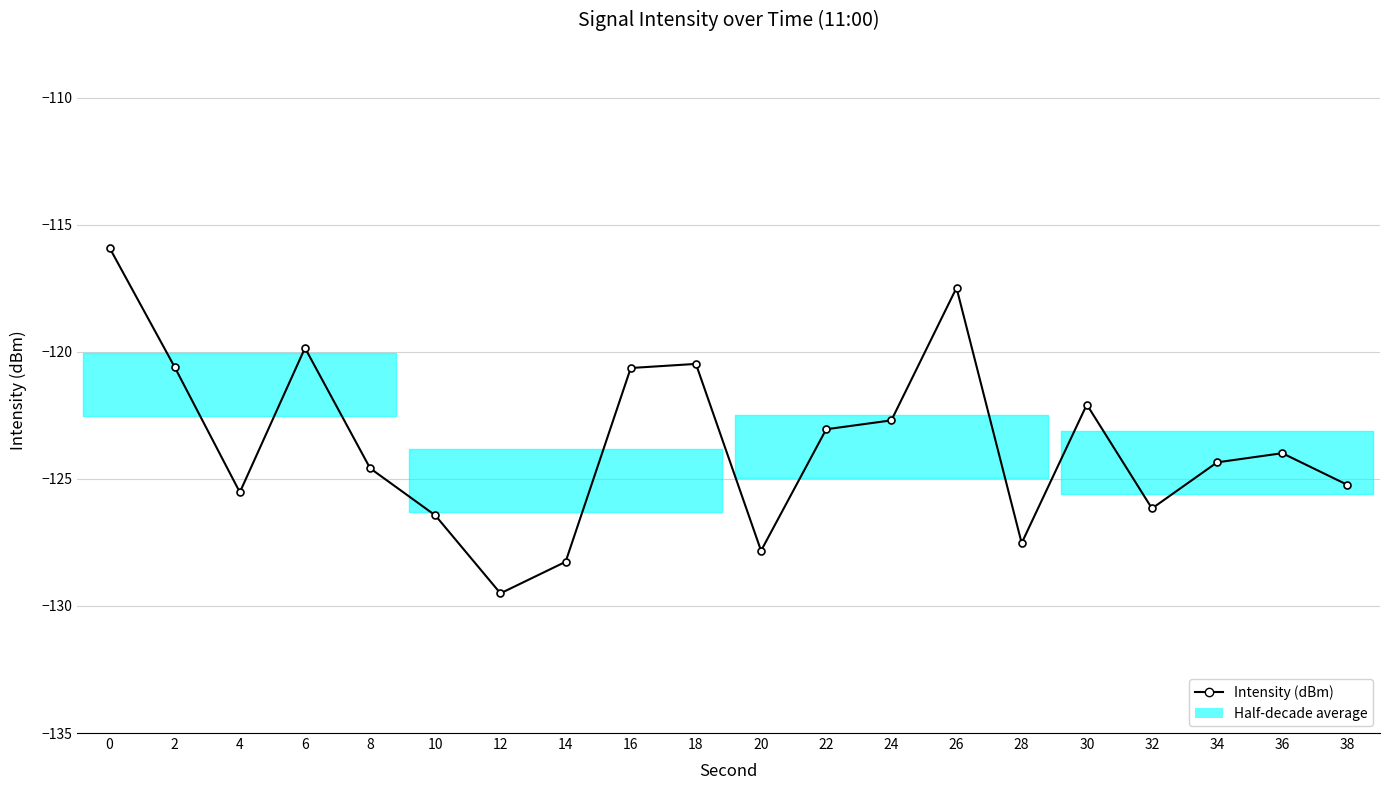

Rank the categories by value from highest to lowest.

0, 26, 6, 18, 2, 16, 30, 24, 22, 36, 34, 8, 38, 4, 32, 10, 28, 20, 14, 12